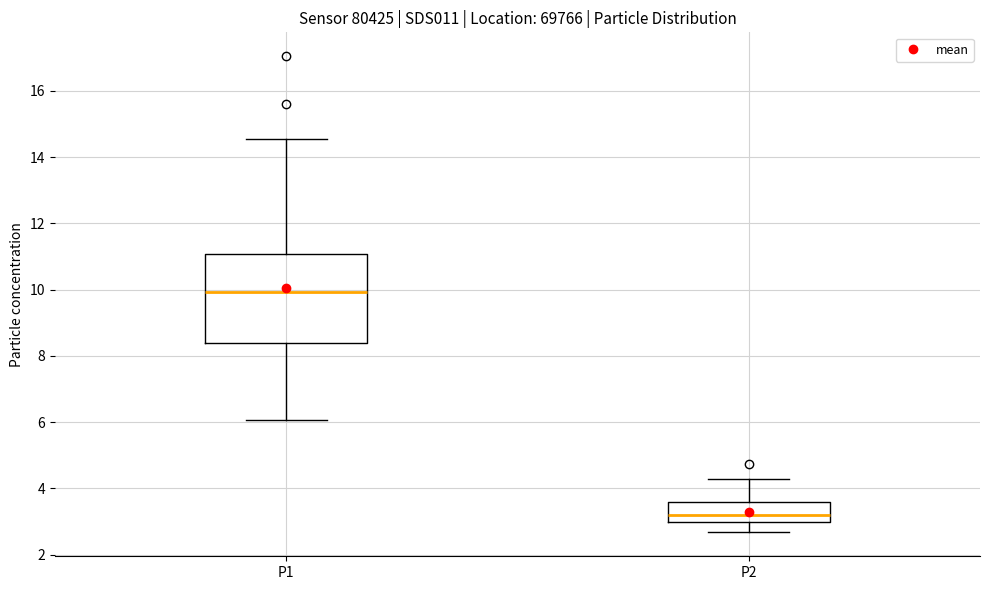

Where does the median line of the box for P2 sit on the y-axis? The values are not printed on the chart, so give them approximately, as read against the axis.

3.2